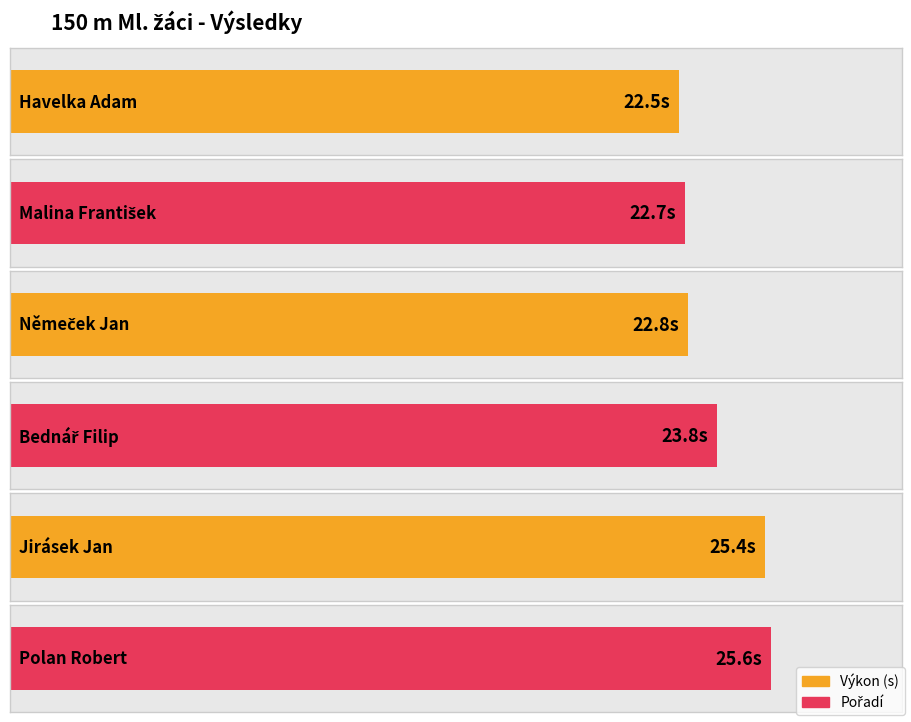

At which category is the sum across all series the highest?

Polan Robert